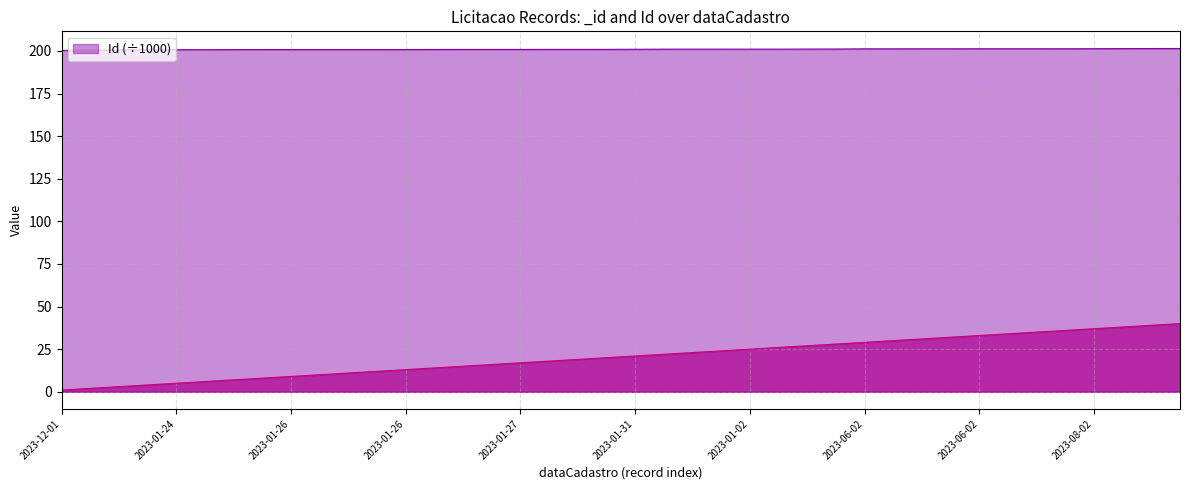

List the labels in order of _id value, smallest first.

2023-12-01, 2023-01-17, 2023-01-24, 2023-01-24, 2023-01-24, 2023-01-25, 2023-01-25, 2023-01-26, 2023-01-26, 2023-01-26, 2023-01-26, 2023-01-26, 2023-01-26, 2023-01-27, 2023-01-27, 2023-01-27, 2023-01-27, 2023-01-30, 2023-01-30, 2023-01-30, 2023-01-31, 2023-01-02, 2023-01-02, 2023-01-02, 2023-01-02, 2023-01-02, 2023-02-02, 2023-03-02, 2023-06-02, 2023-06-02, 2023-06-02, 2023-06-02, 2023-06-02, 2023-06-02, 2023-06-02, 2023-07-02, 2023-08-02, 2023-09-02, 2023-09-02, 2023-09-02